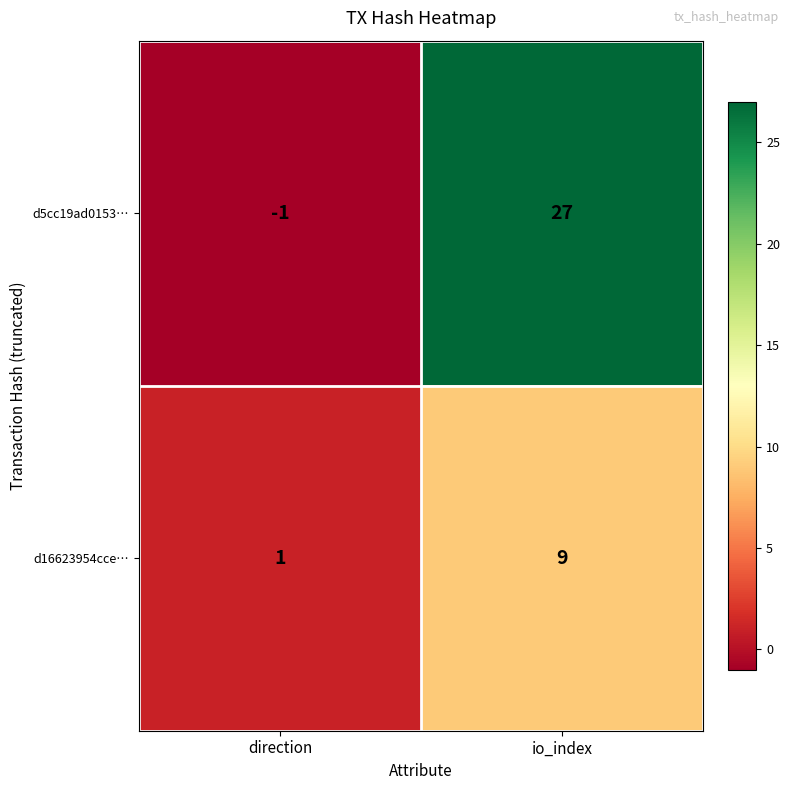

Which series has the widest spread of values?

d5cc19ad0153…